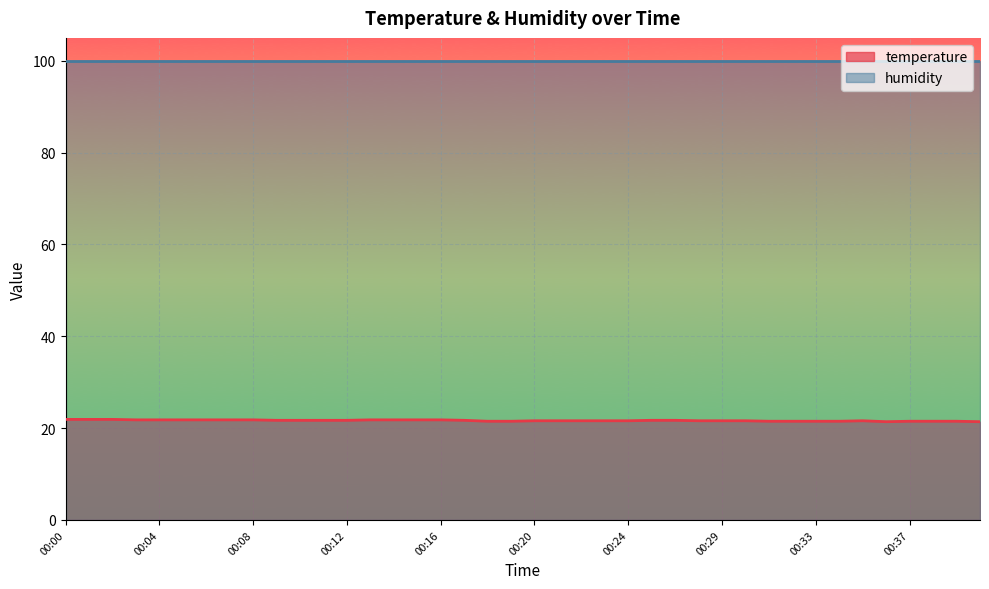

True or false: the data shows 21.7 at 00:10.

True